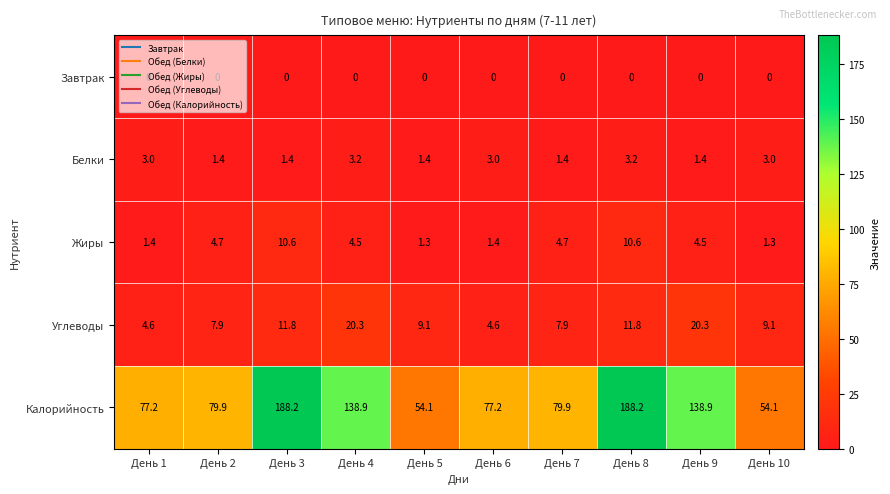

What is the total value across all series at День 6?

86.2